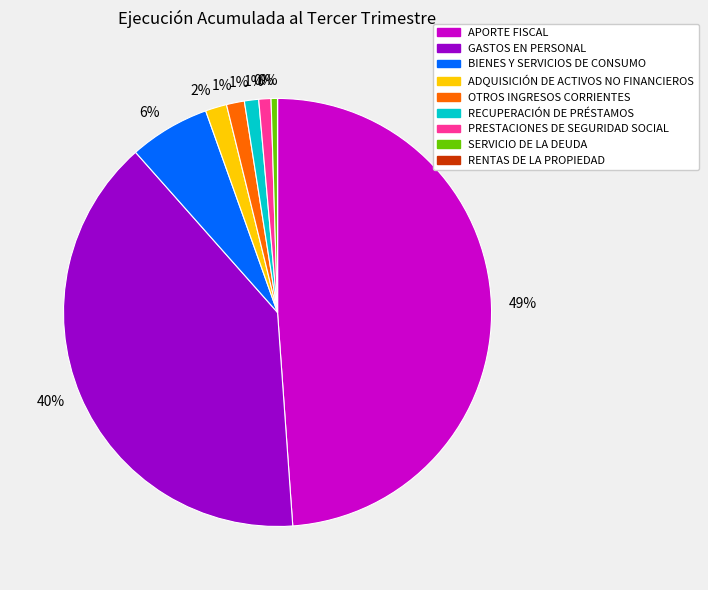

To the nearest percent, what is the average slice percentage?

11%